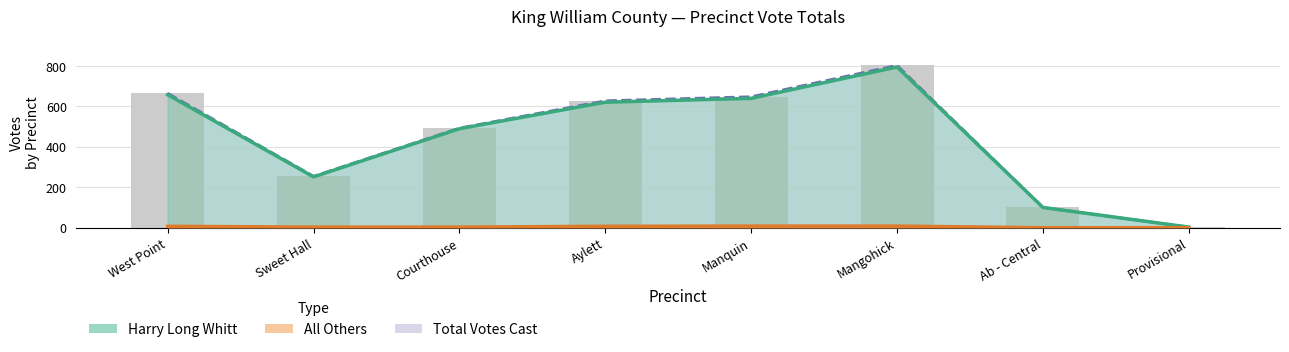

What is the value of the Harry Long Whitt bar at the 4th from the left?

620